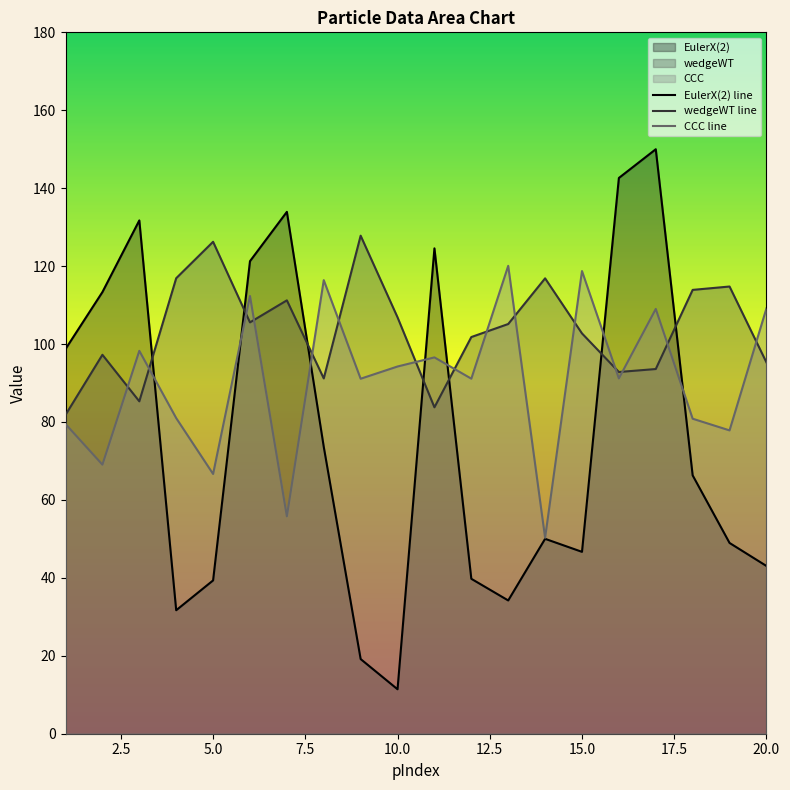

Where is the first local minimum for wedgeWT?

3